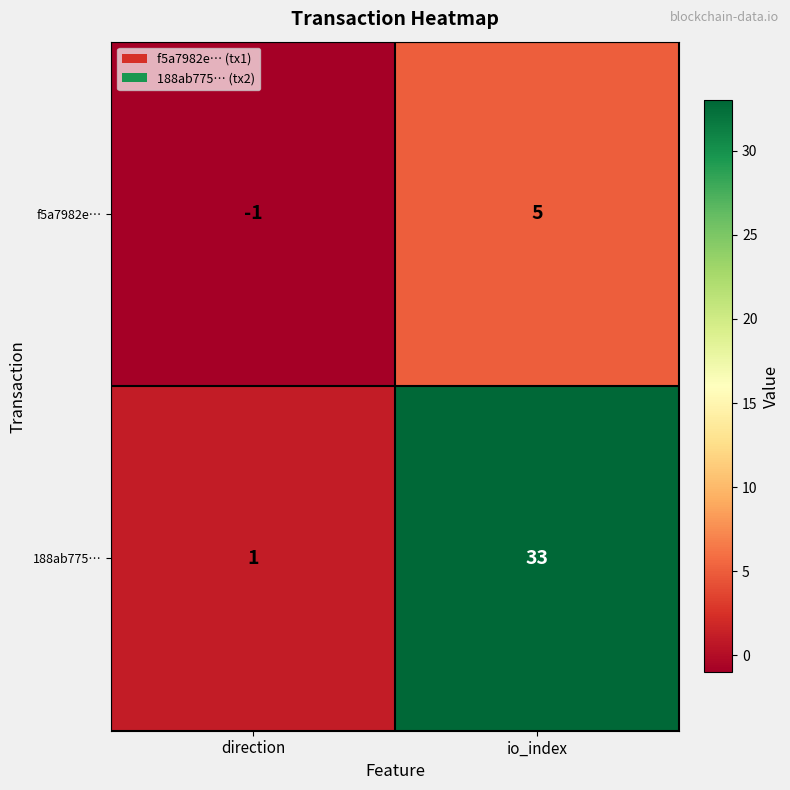

What is the maximum value for 188ab775…?

33